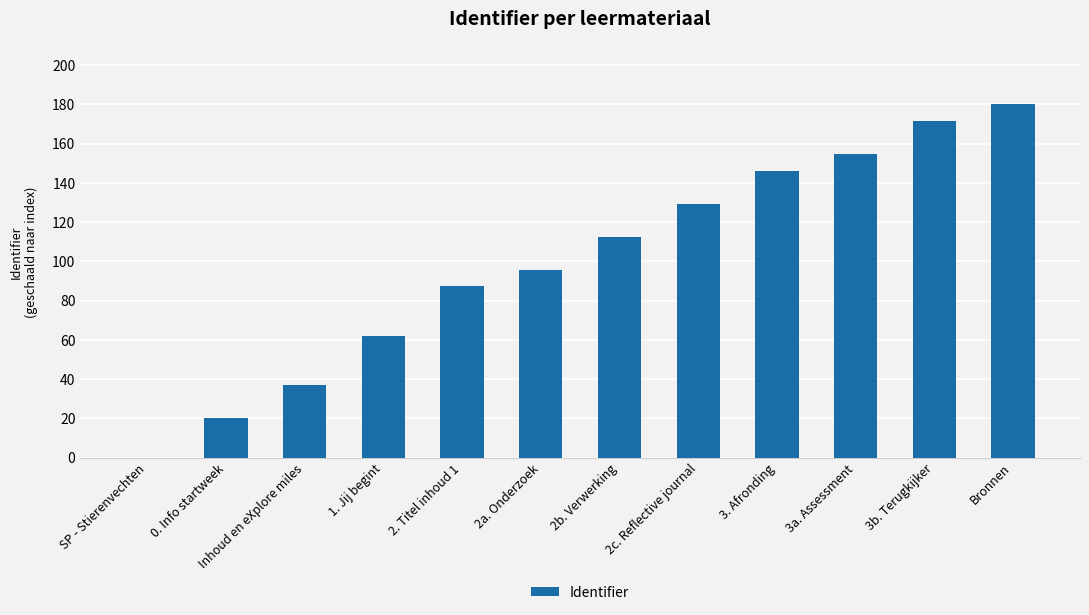

At which category does the chart reach its peak across all series?

Bronnen